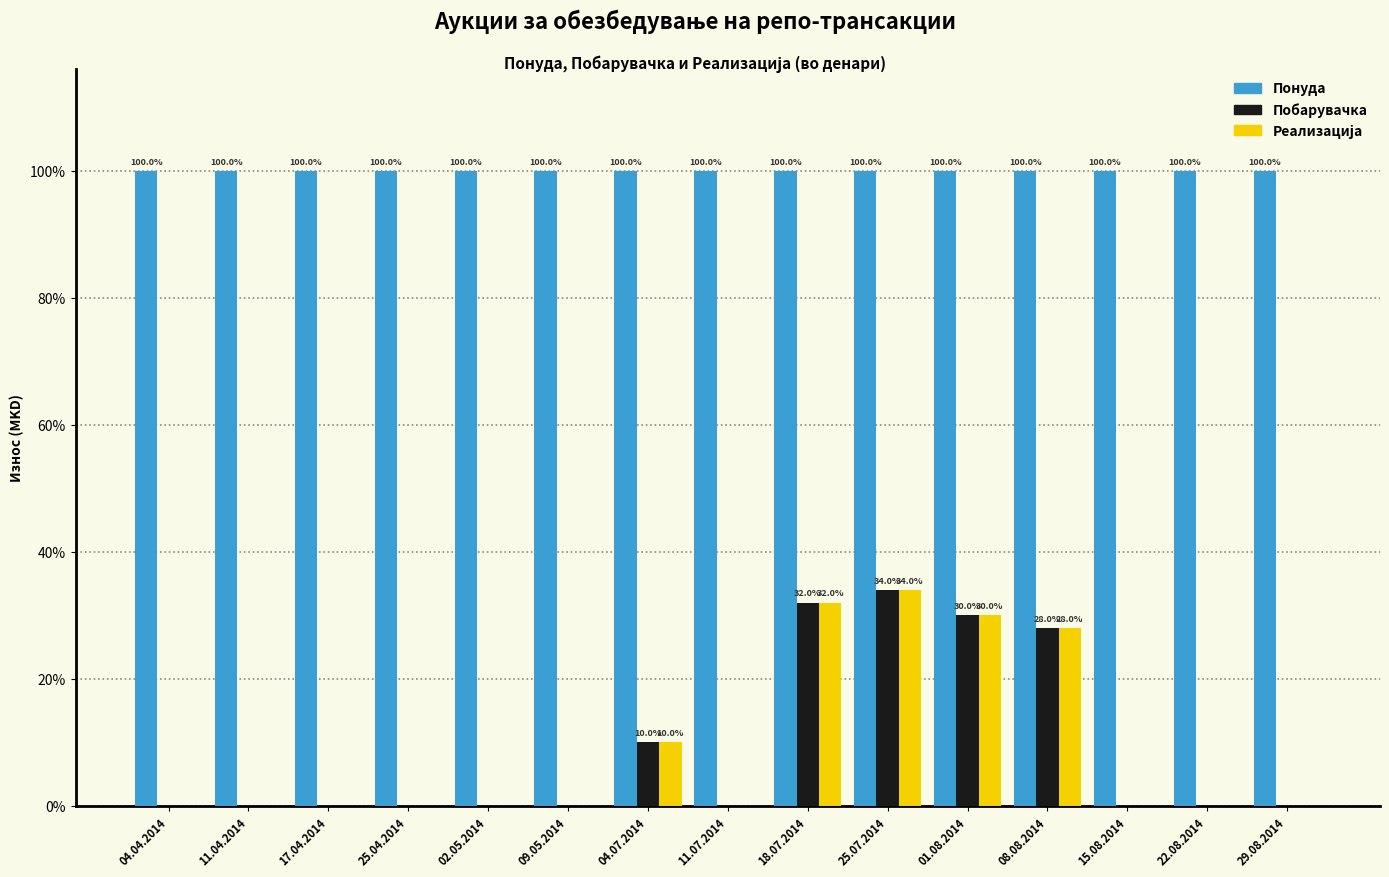

Which series has the largest range (max minus min)?

Побарувачка